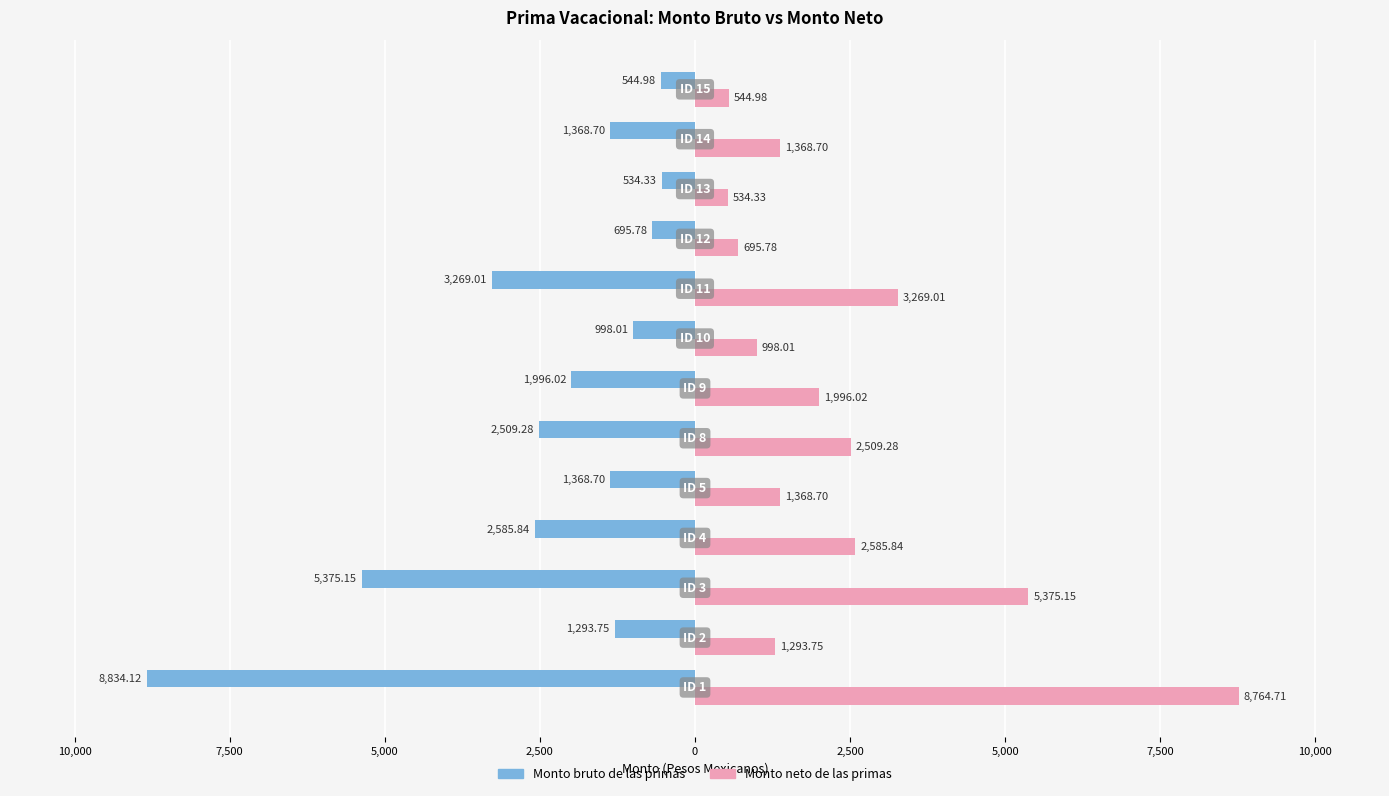

What are all the series names shown in the legend?

Monto bruto de las primas, Monto neto de las primas